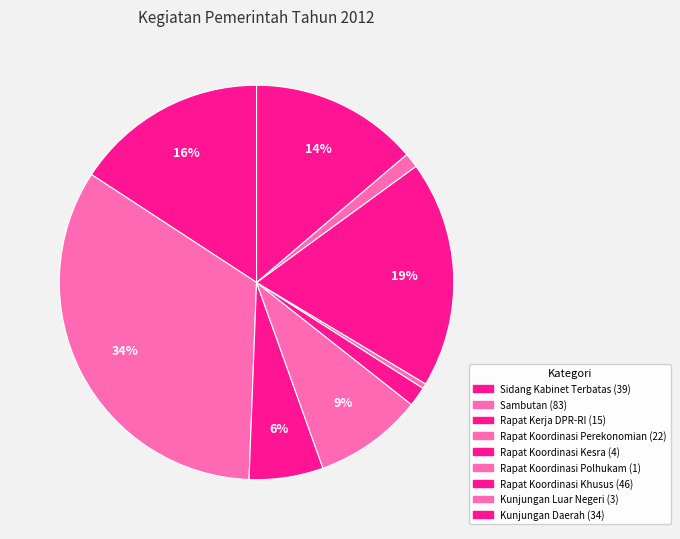

Is it true that Kunjungan Luar Negeri is 1% of the pie?

True